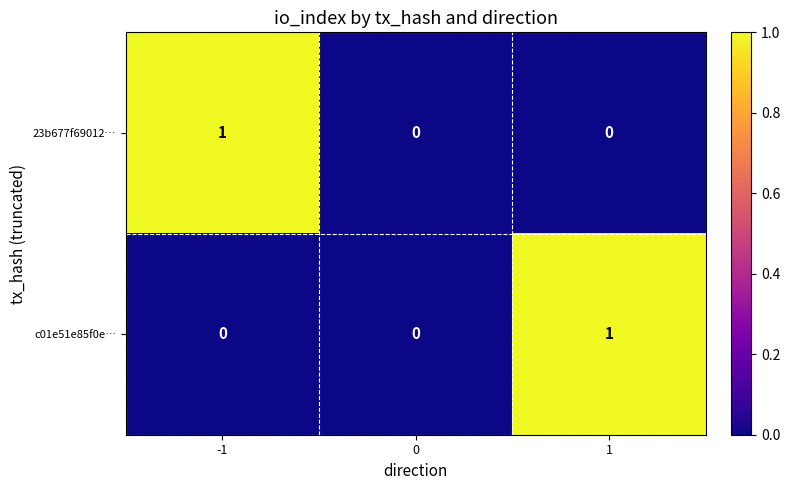

True or false: c01e51e85f0e… has a value of 0 at -1.

True